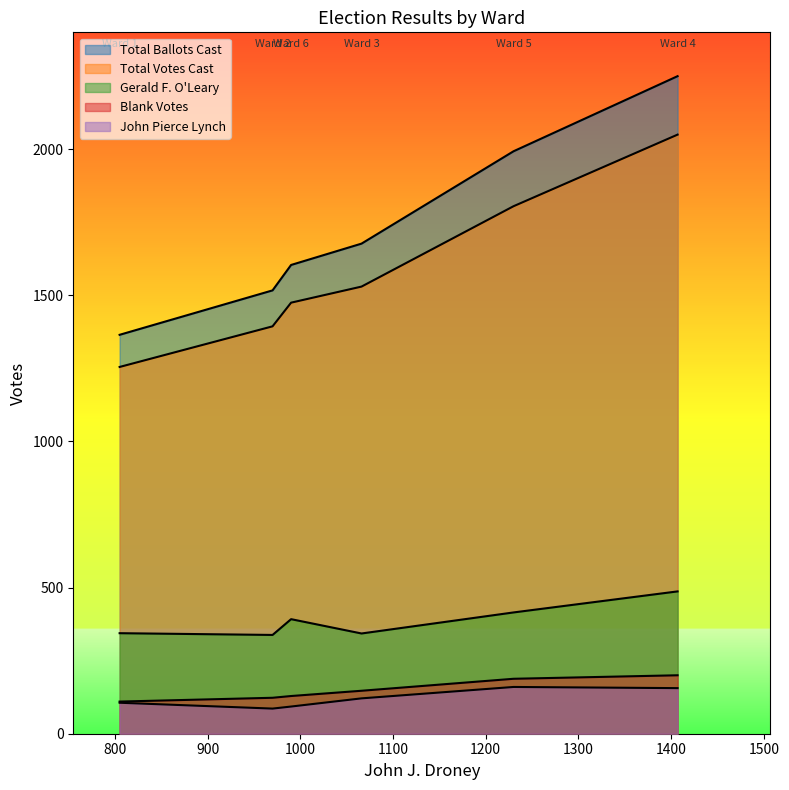

What is the difference between the highest and lowest values at Ward 2?

1431